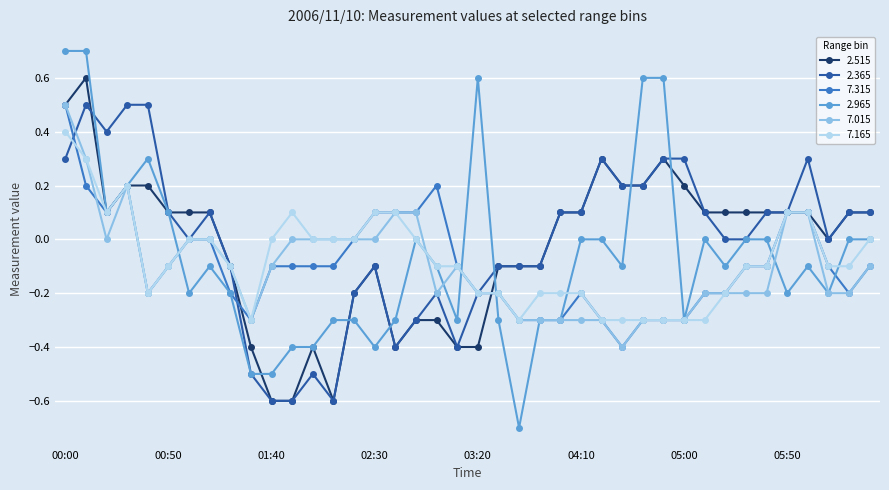

What is the lowest value of the 7.315 series?

-0.4